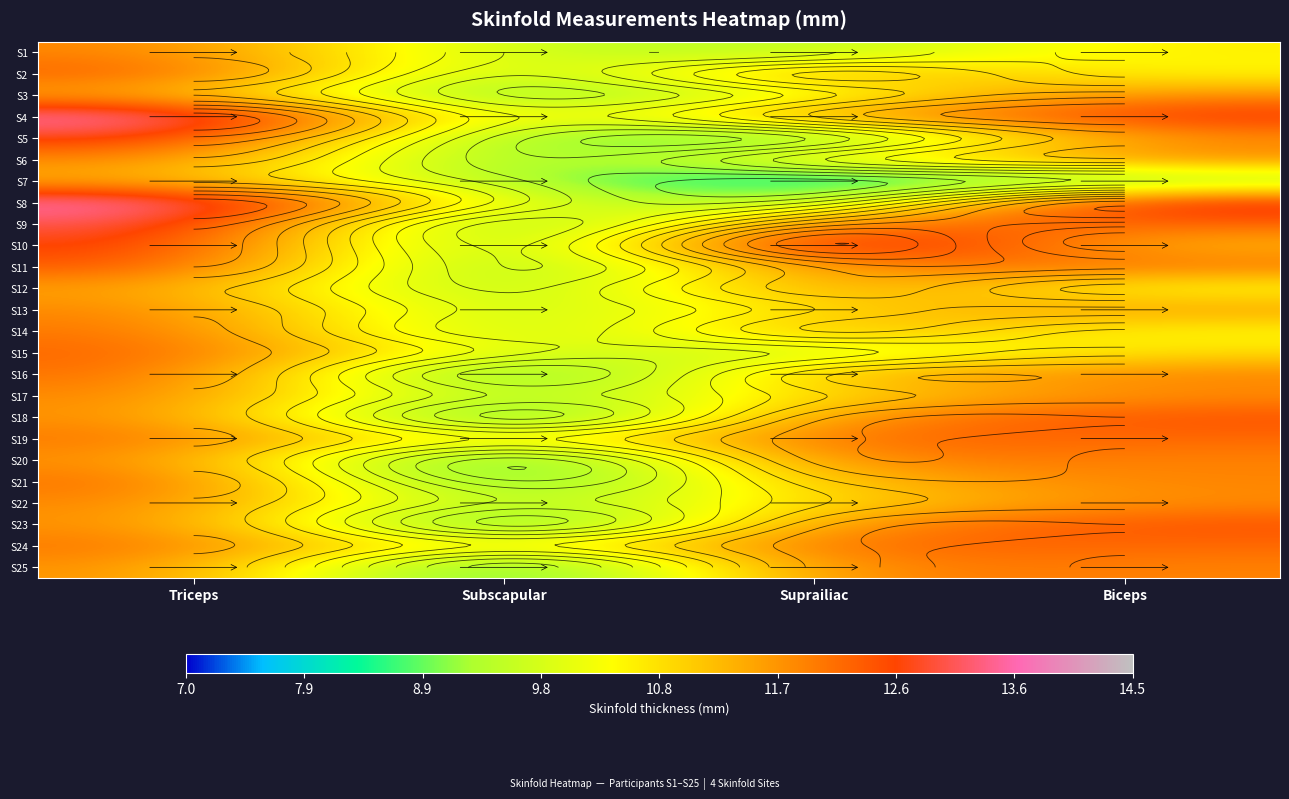

What is the highest value of the S14 series?

12.1